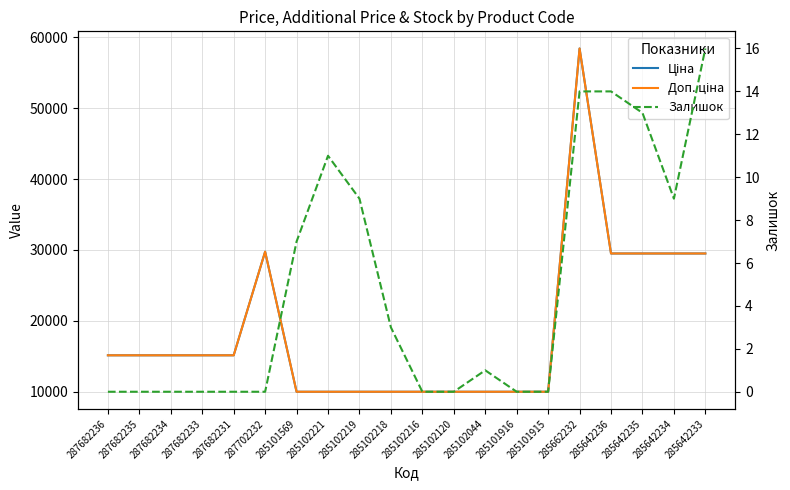

Rank the categories by Доп. ціна value from highest to lowest.

285662232, 287702232, 285642236, 285642235, 285642234, 285642233, 287682236, 287682235, 287682234, 287682233, 287682231, 285101569, 285102221, 285102219, 285102218, 285102216, 285102120, 285102044, 285101916, 285101915